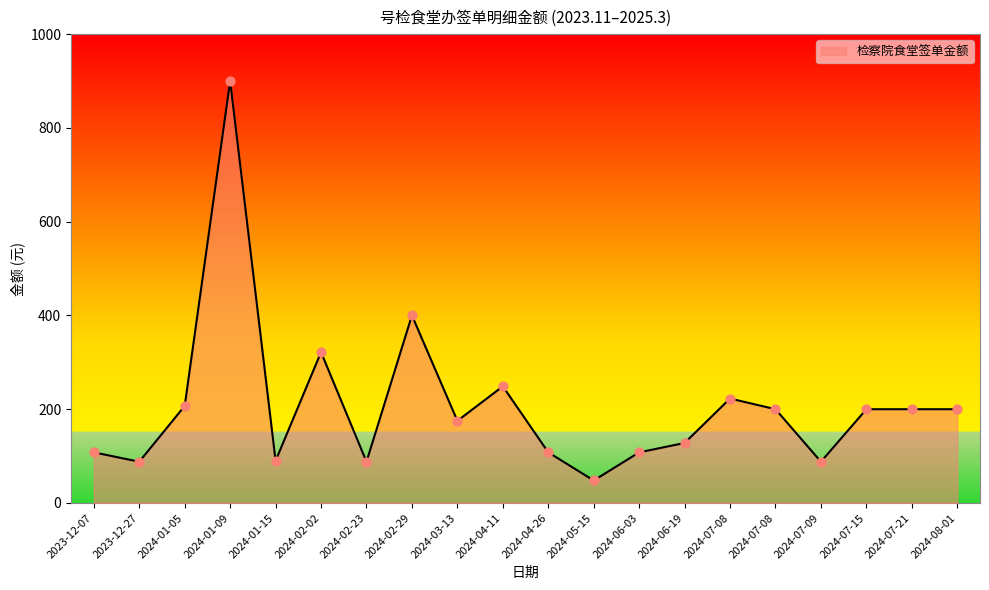

Does the chart have visible grid lines?

No